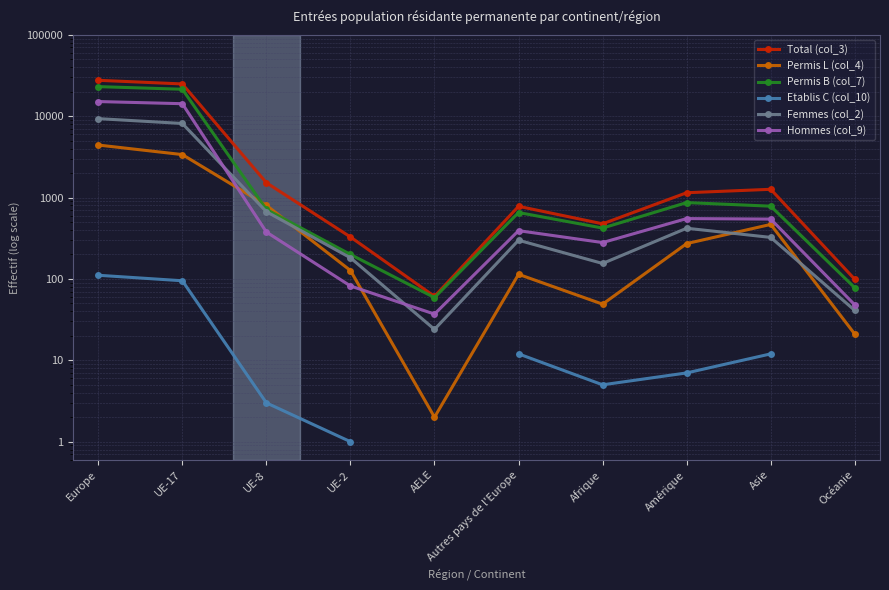

How many lines are shown in the chart?

6